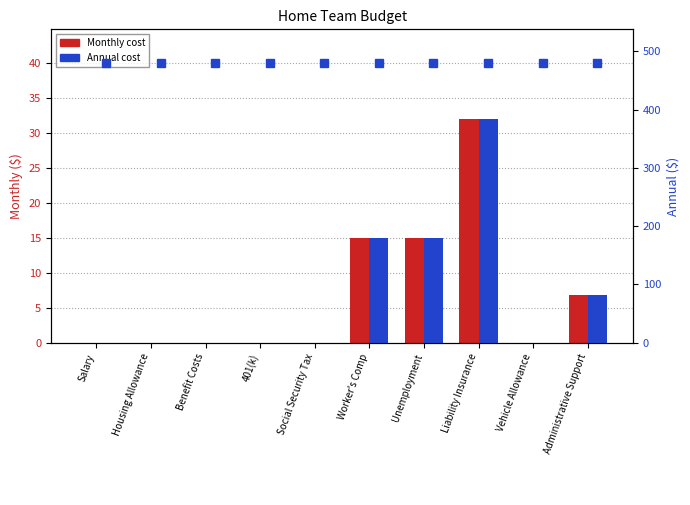

Rank the series by their maximum value, from lowest to highest.

Monthly, Annual